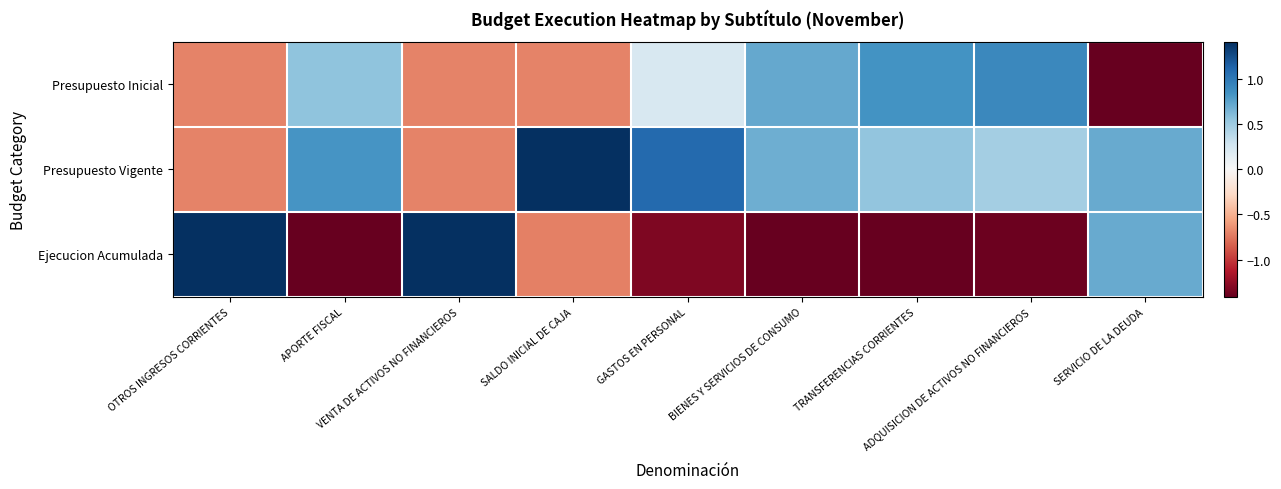

What is the difference between the highest and lowest values at OTROS INGRESOS CORRIENTES?

2.1